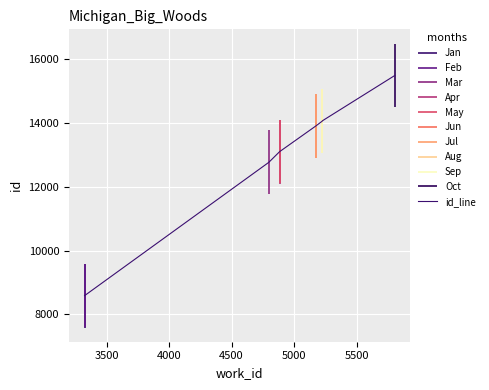

How many lines are shown in the chart?

1